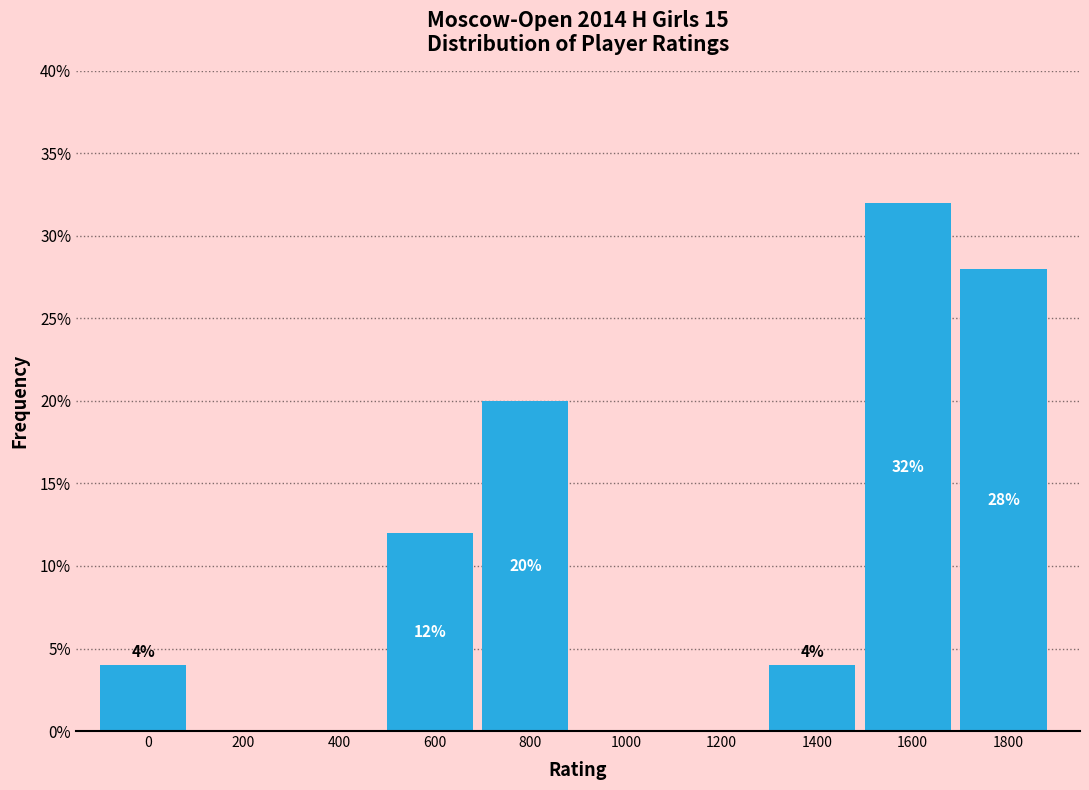

Reading left to right, what are all the values shown in this chart?

0=4.0	200=0.0	400=0.0	600=12.0	800=20.0	1000=0.0	1200=0.0	1400=4.0	1600=32.0	1800=28.0